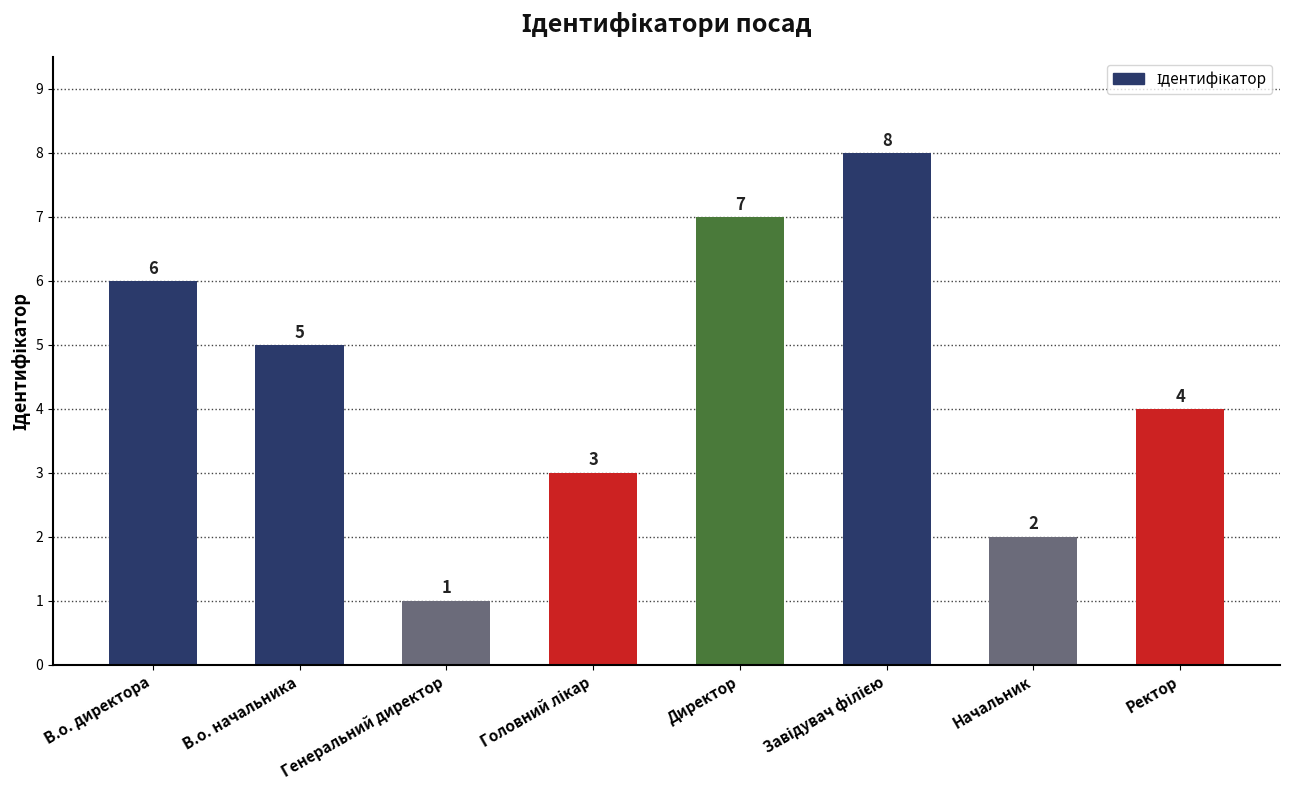

Read the value at В.о. директора.

6